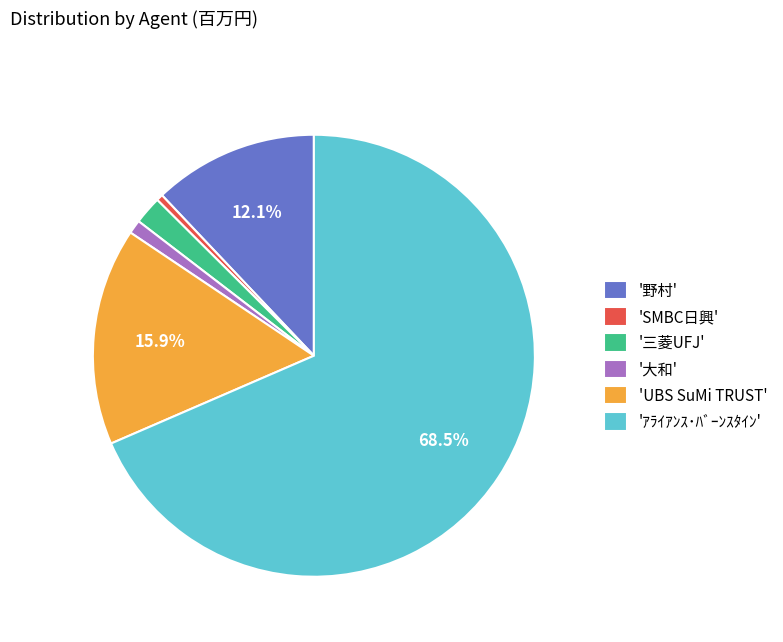

Is there any slice that represents more than half of the pie?

Yes